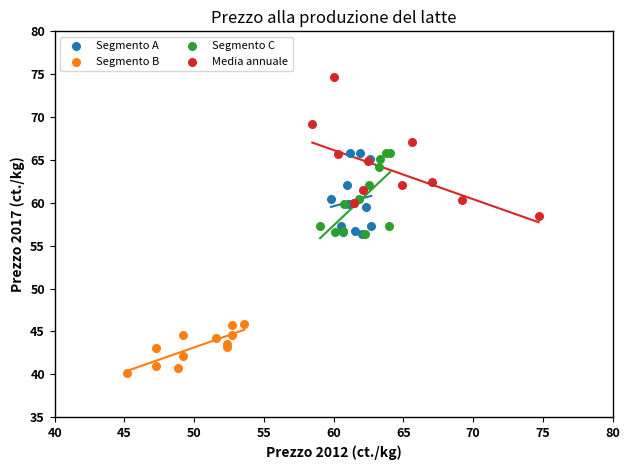

Which series has the widest spread of Y values?

Media annuale